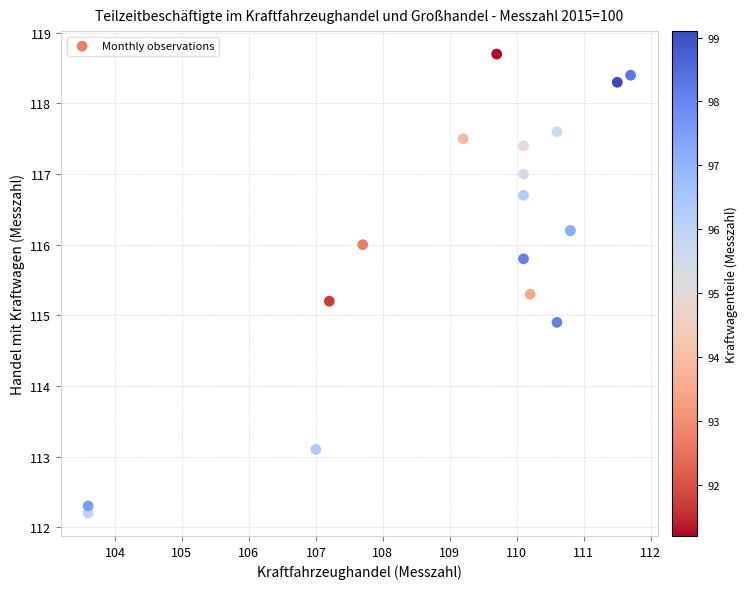

What Y value in the scatter plot is closest to 115?

114.9